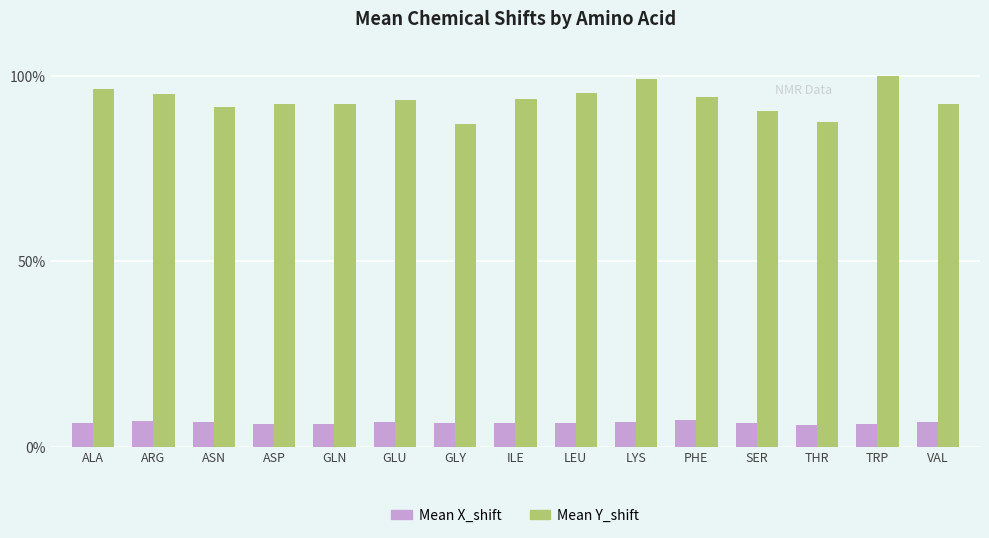

What is the maximum value shown in the chart?

100.0